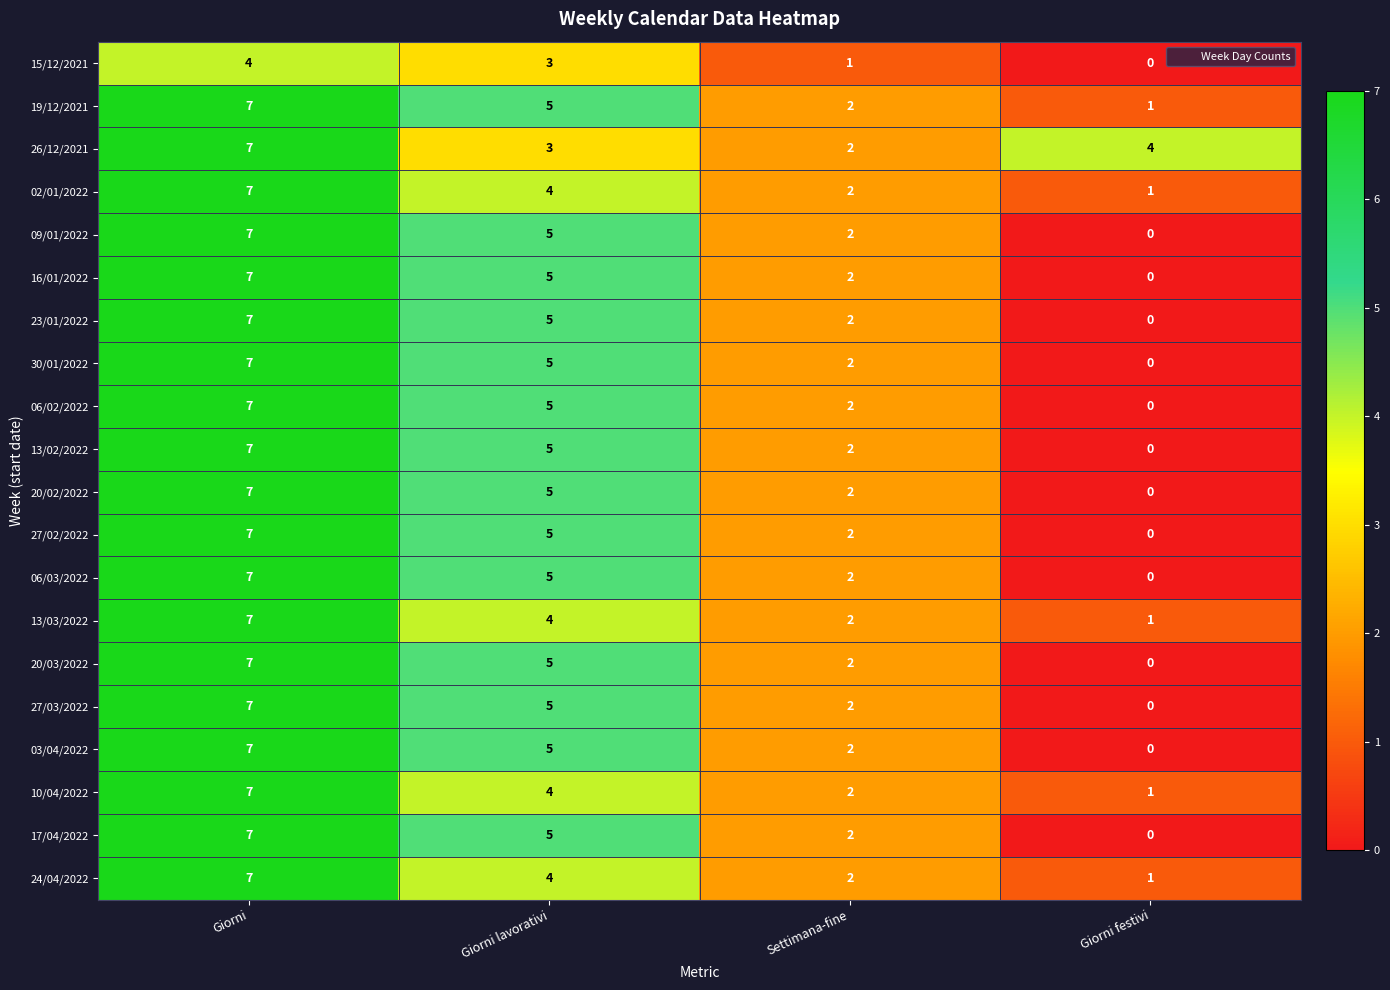

What is the spread (max minus min) of values at Giorni lavorativi?

2